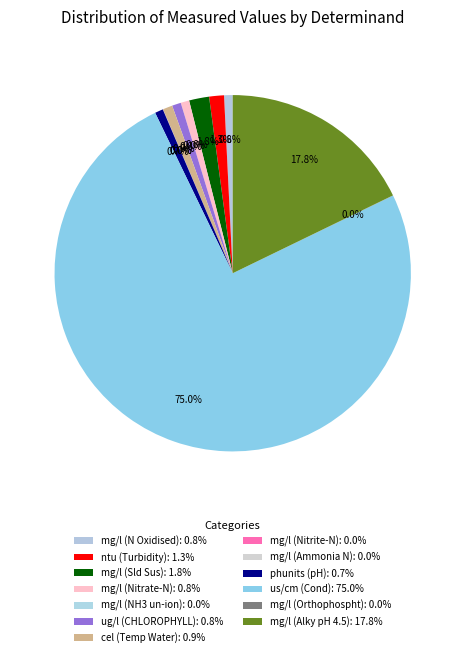

The mg/l (Orthophospht) slice represents 0% of the pie. True or false?

True